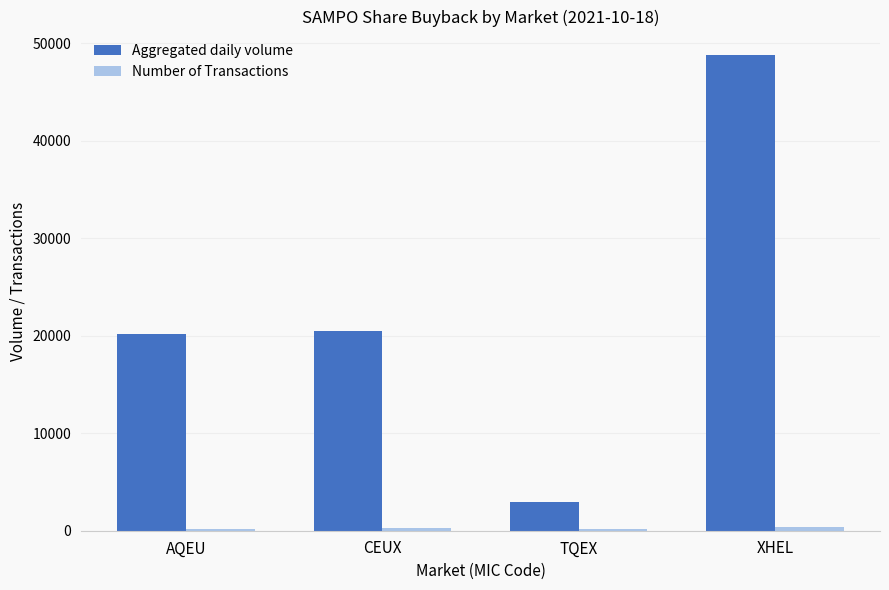

Does the chart contain stacked bars?

No